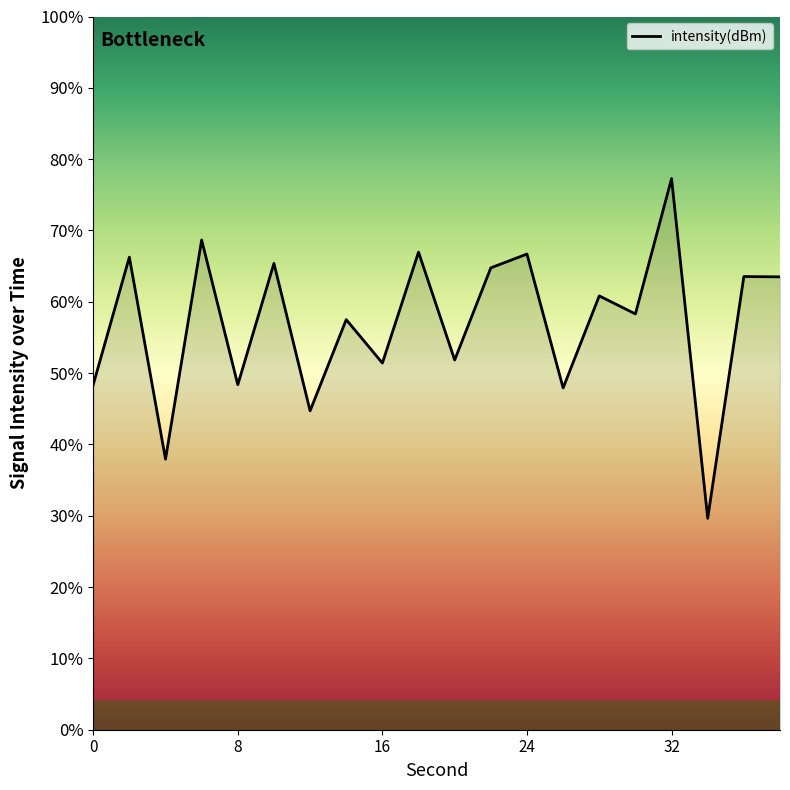

What is the difference between the maximum and minimum values?

47.6